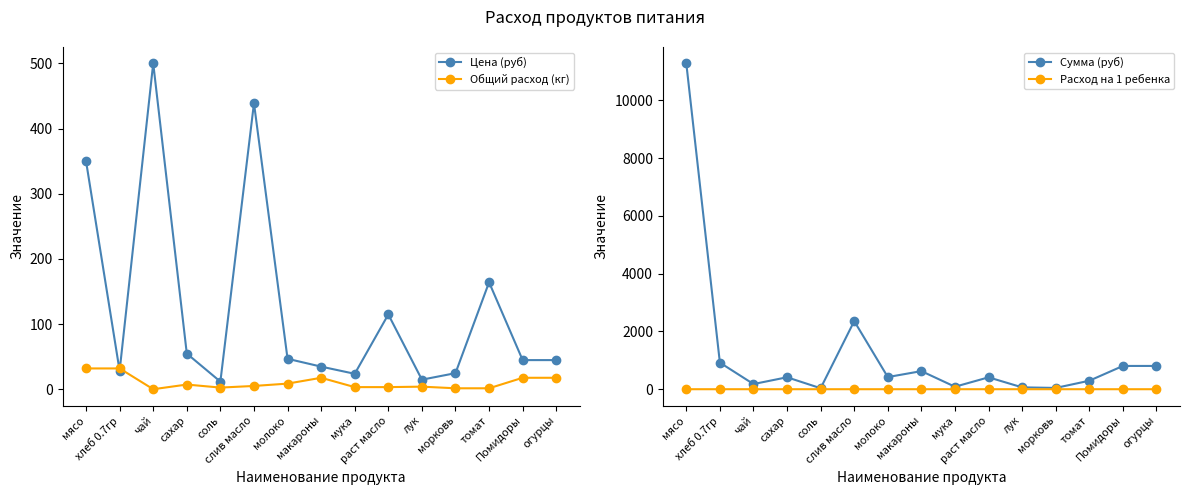

Reading left to right, extract all data points from this chart.

Цена (руб): мясо=350.0	хлеб 0.7гр=28.6	чай=500.0	сахар=55.0	соль=12.0	слив масло=438.9	молоко=47.0	макароны=35.0	мука=24.0	раст масло=115.0	лук=15.0	морковь=25.0	томат=164.3	Помидоры=45.0	огурцы=45.0
Общий расход (кг): мясо=32.2	хлеб 0.7гр=32.2	чай=0.4	сахар=7.5	соль=2.9	слив масло=5.4	молоко=8.9	макароны=17.9	мука=3.6	раст масло=3.6	лук=4.3	морковь=1.8	томат=1.8	Помидоры=17.9	огурцы=17.9
Сумма (руб): мясо=11277.0	хлеб 0.7гр=920.5	чай=179.0	сахар=413.5	соль=34.4	слив масло=2356.8	молоко=420.6	макароны=626.5	мука=85.9	раст масло=411.7	лук=64.4	морковь=44.8	томат=294.1	Помидоры=805.5	огурцы=805.5
Расход на 1 ребенка: мясо=0.1	хлеб 0.7гр=0.1	чай=0.0	сахар=0.0	соль=0.0	слив масло=0.0	молоко=0.0	макароны=0.1	мука=0.0	раст масло=0.0	лук=0.0	морковь=0.0	томат=0.0	Помидоры=0.1	огурцы=0.1